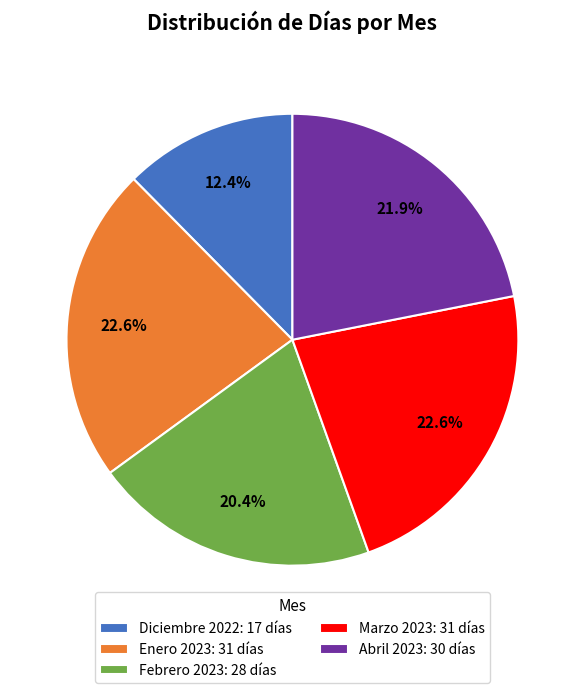

Is there a majority slice in this chart?

No